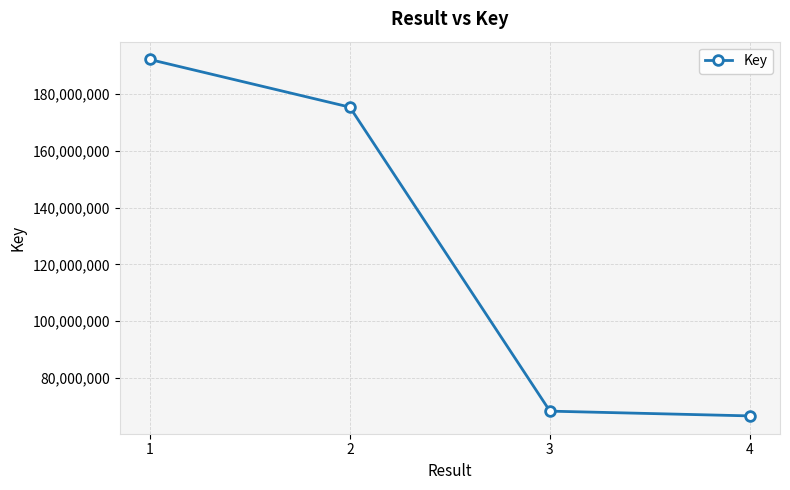

Reading left to right, list all the values displayed in this chart.

1=192251375	2=175445137	3=68272632	4=66593775